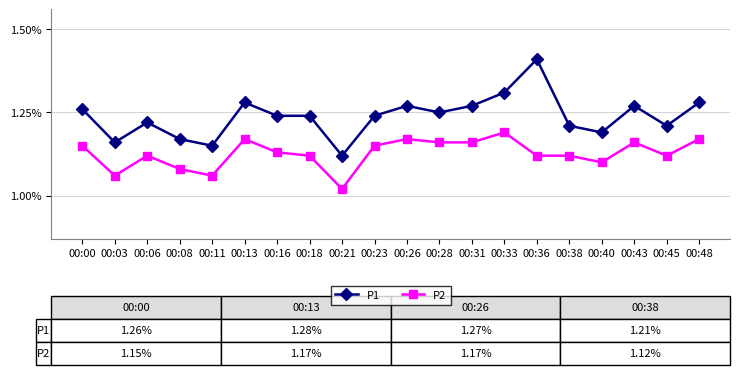

What is the average value of the P1 series?

12.4